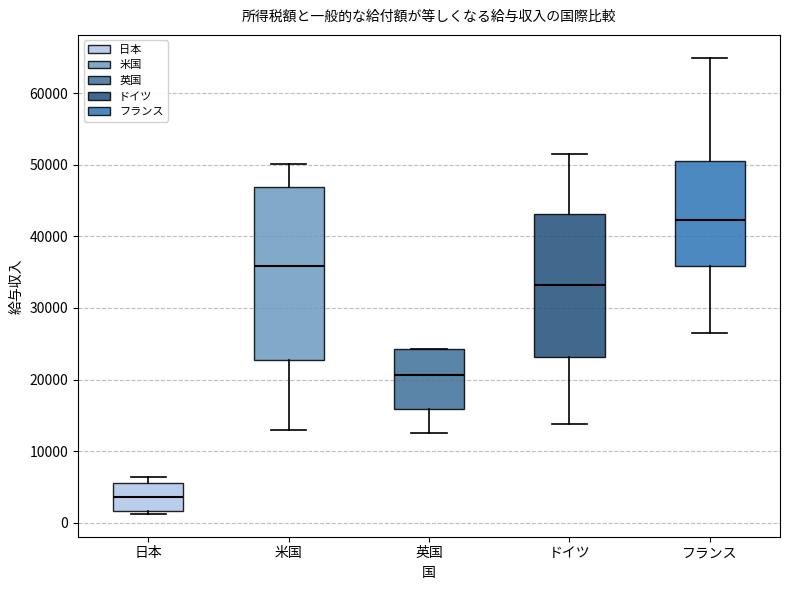

Which box has the highest median line?

フランス